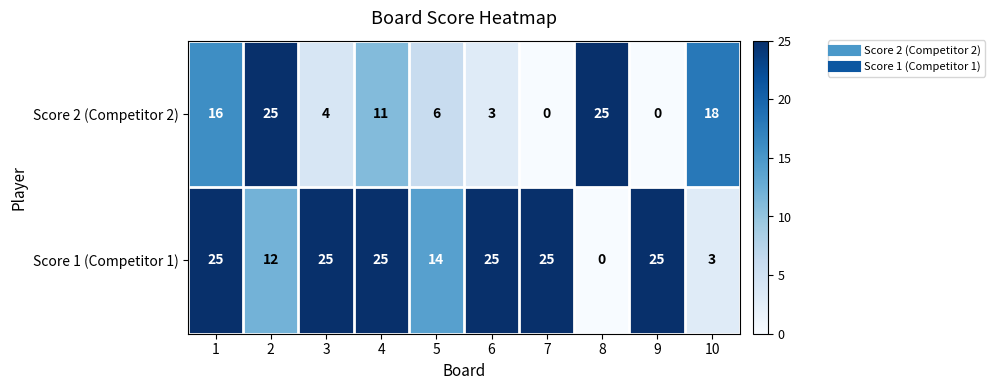

How many data points in Score 2 (Competitor 2) are less than 11?

5